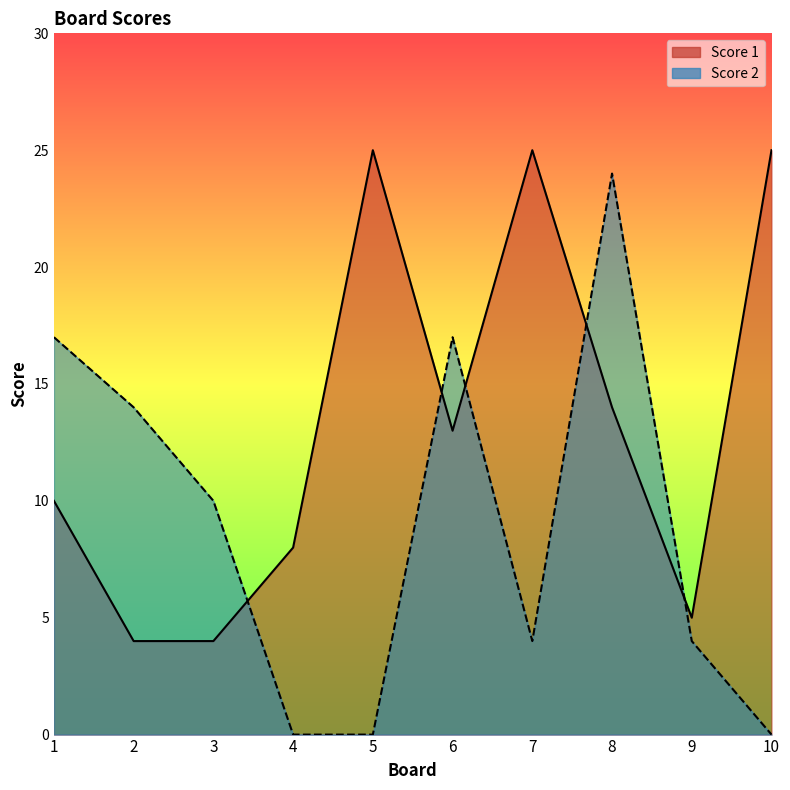

Between 3 and 4, which series saw the biggest shift?

Score 2